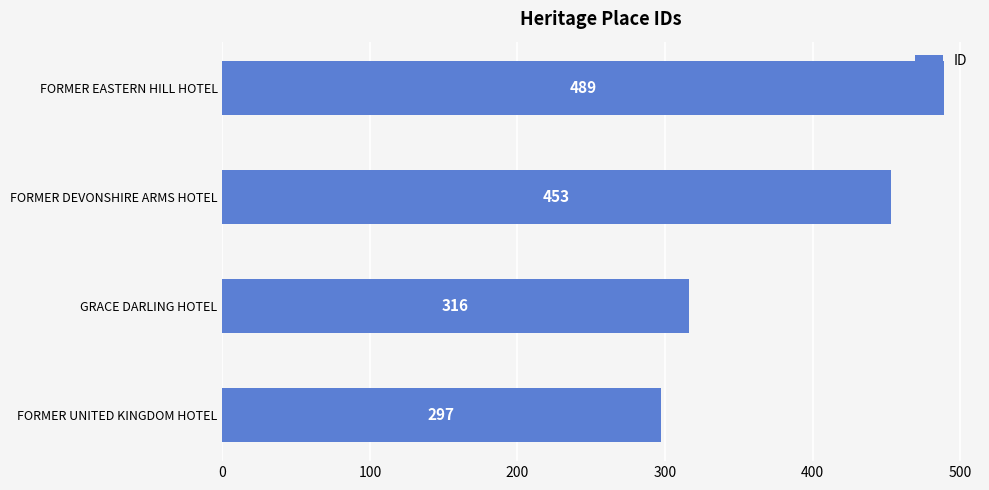

Is it true that the value at FORMER EASTERN HILL HOTEL is 716?

False